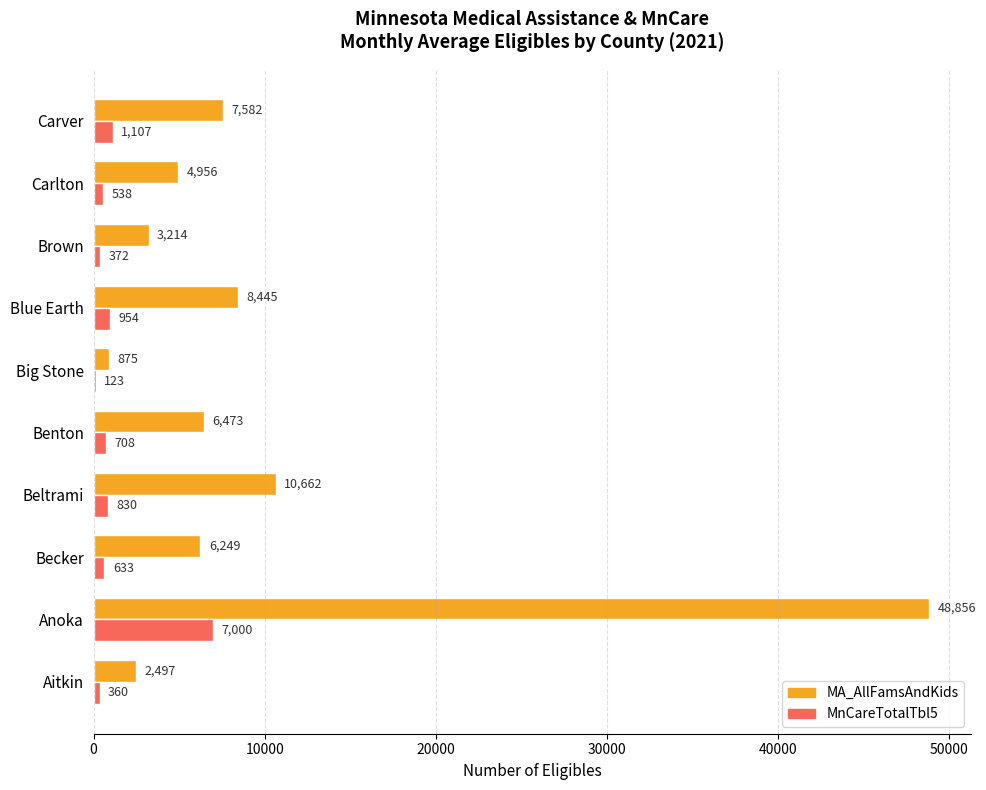

Is it true that MnCareTotalTbl5 equals 538 at Carlton?

True